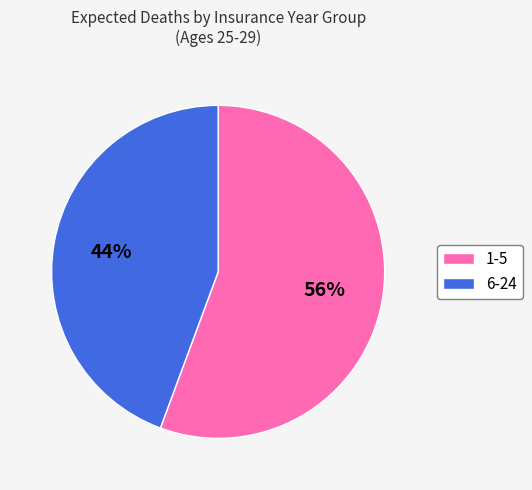

Combined, do 1-5 and 6-24 account for over 50%?

Yes